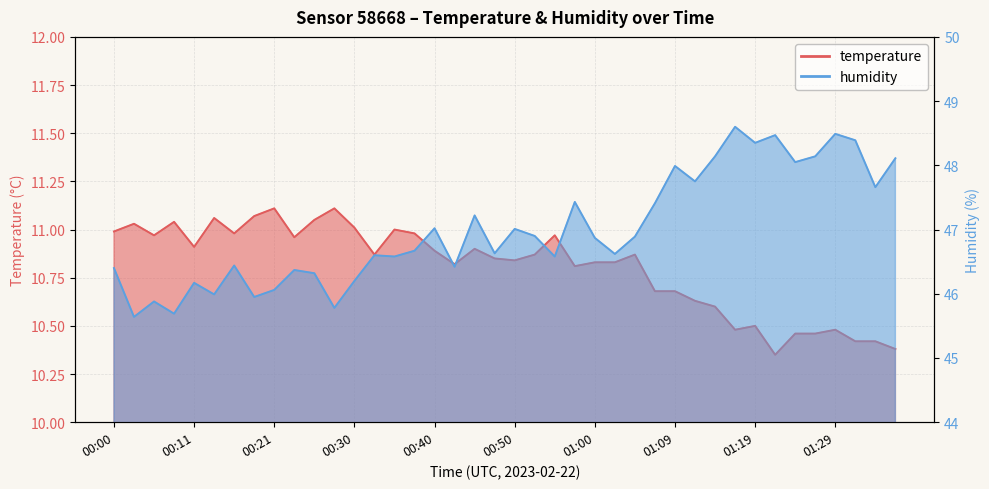

What is the approximate value of humidity at 01:26?

48.1